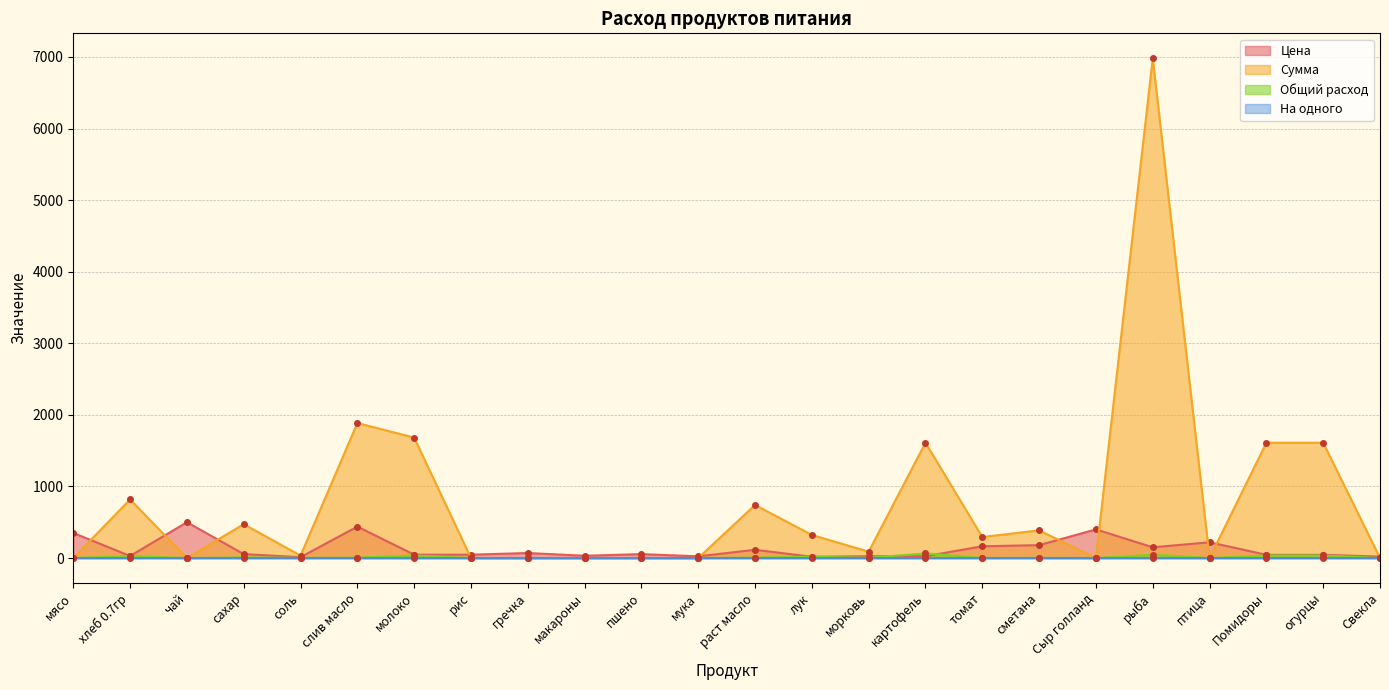

What position from the left is Свекла?

24